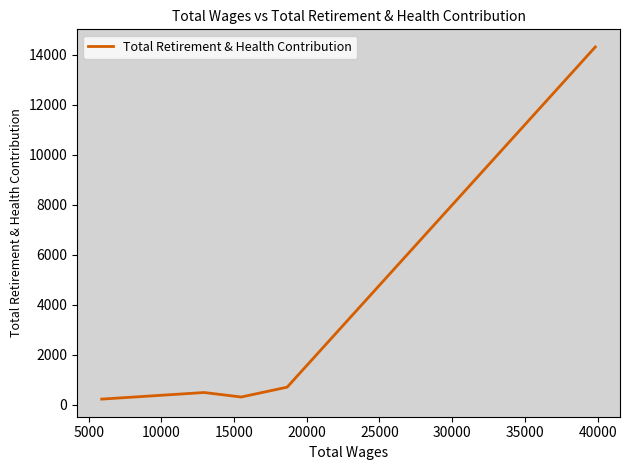

What is the maximum value shown in the chart?

14304